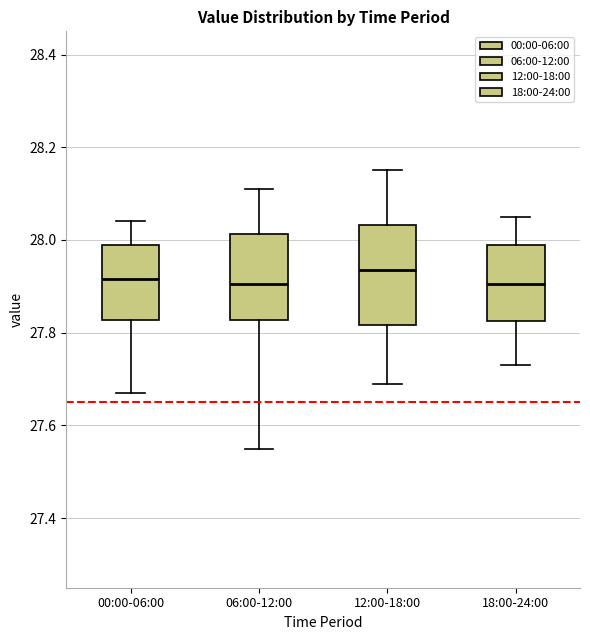

Which box's median line is the highest?

12:00-18:00